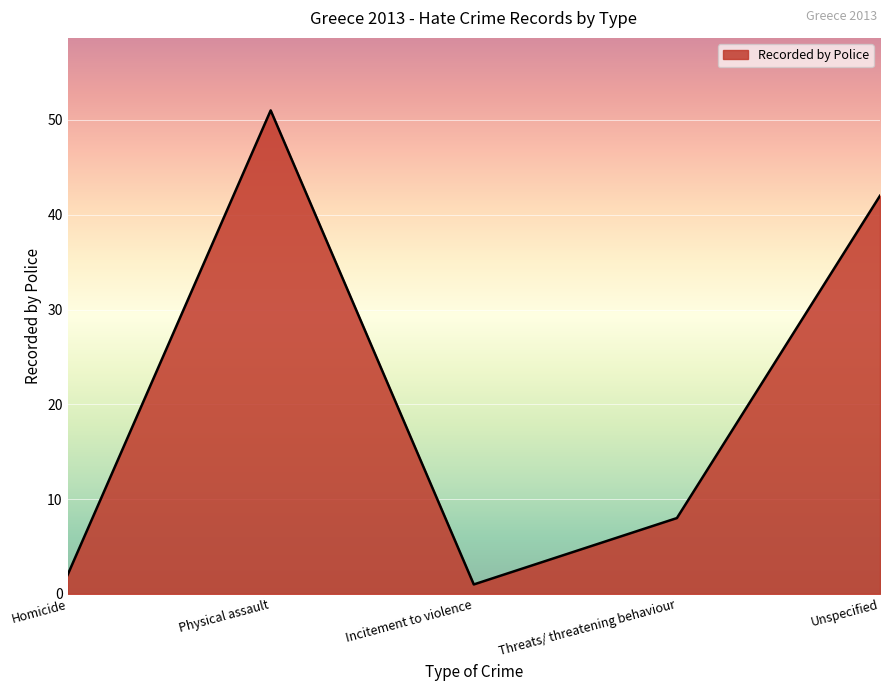

What is the ratio of the value at Physical assault to the value at Threats/ threatening behaviour?

6.4